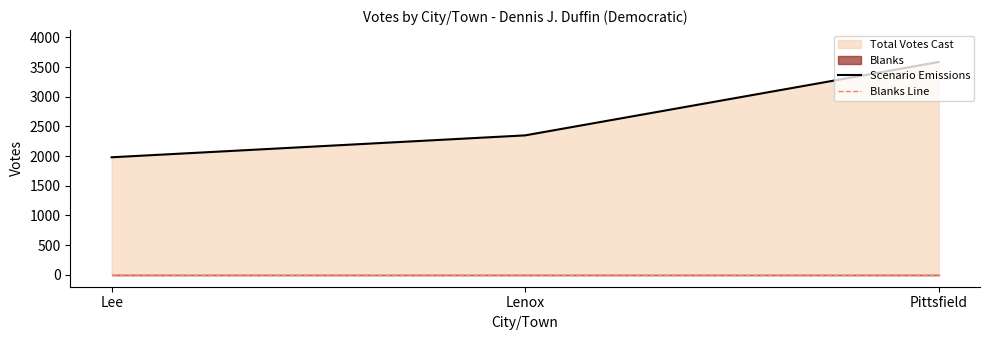

How many categories are shown in the chart?

3